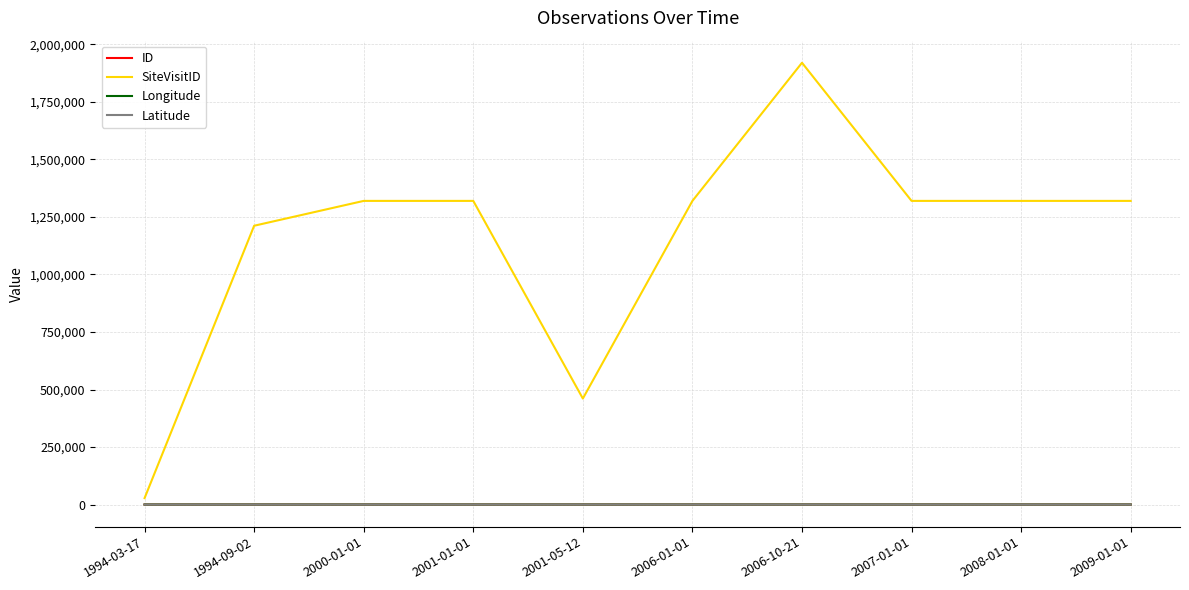

The value of SiteVisitID at 2009-01-01 is 1319926.0. True or false?

True